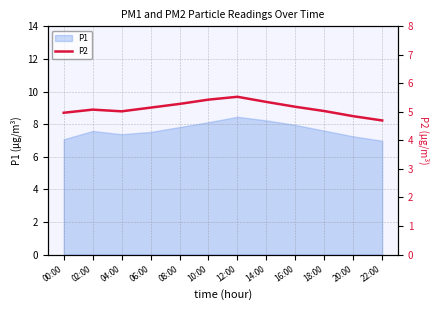

How many data points are above 5?

9